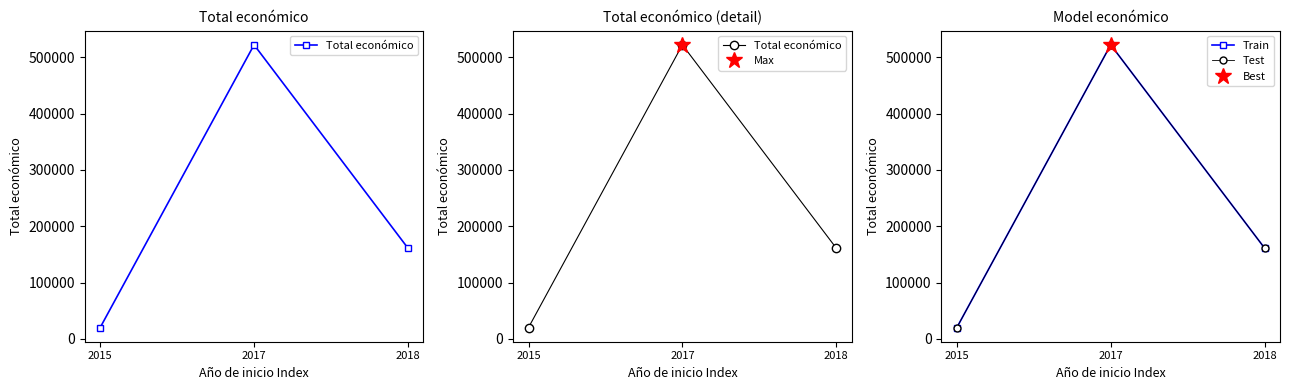

What are all the series names shown in the legend?

Total económico, Train, Test